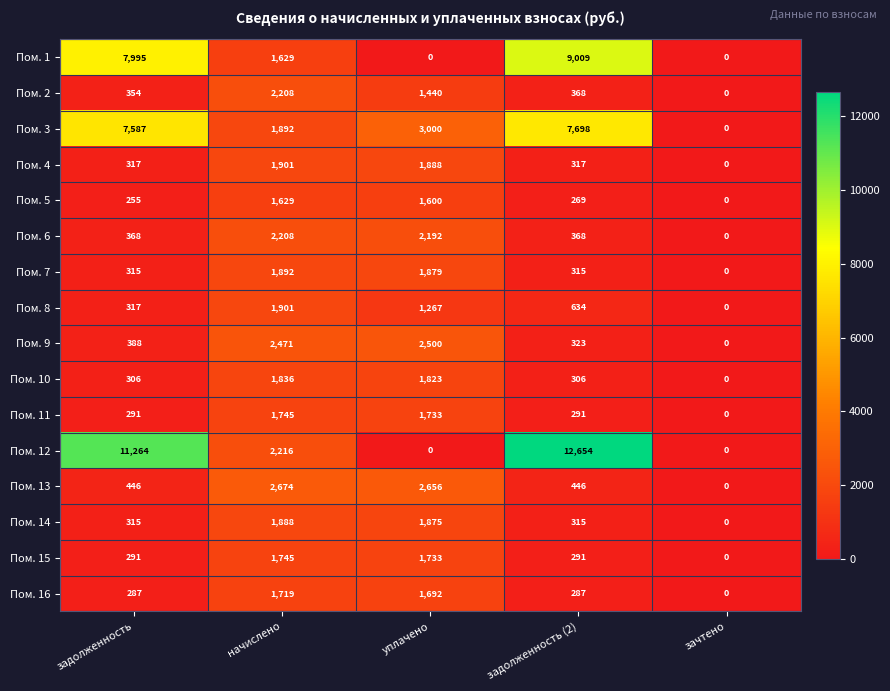

List the labels in order of Пом. 2 value, largest first.

начислено, уплачено, задолженность (2), задолженность, зачтено